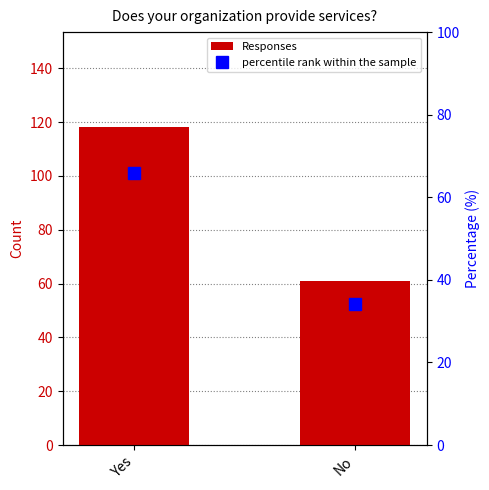

Reading left to right, transcribe all the data shown in this chart.

Responses: Yes=118.0	No=61.0
percentile rank within the sample: Yes=65.9	No=34.1